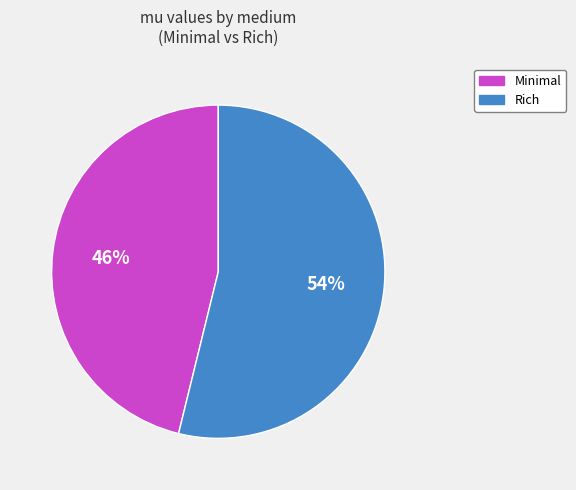

Combined, do Rich and Minimal account for over 50%?

Yes